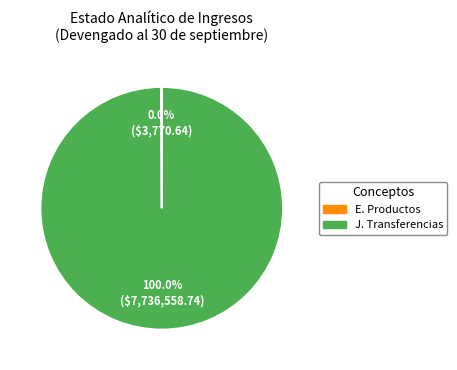

What is the largest slice in the pie chart?

J. Transferencias